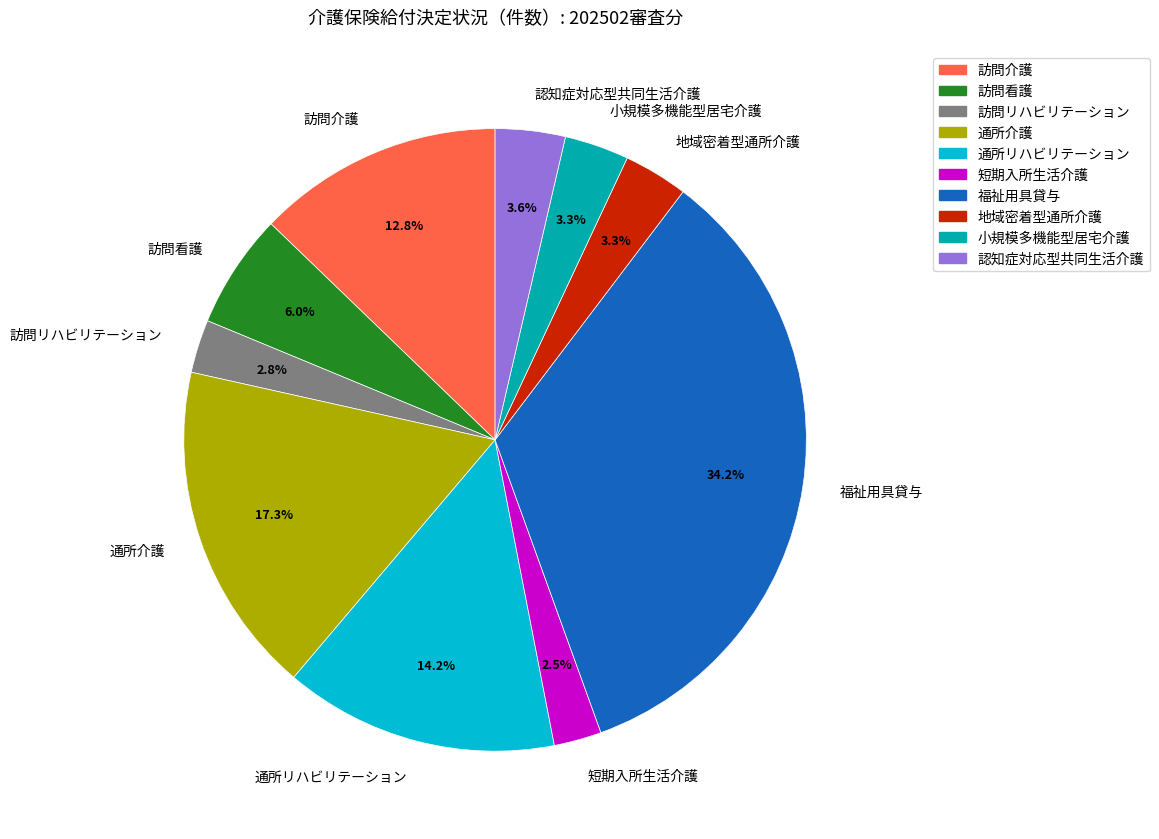

Combined, do 通所介護 and 訪問介護 account for over 50%?

No